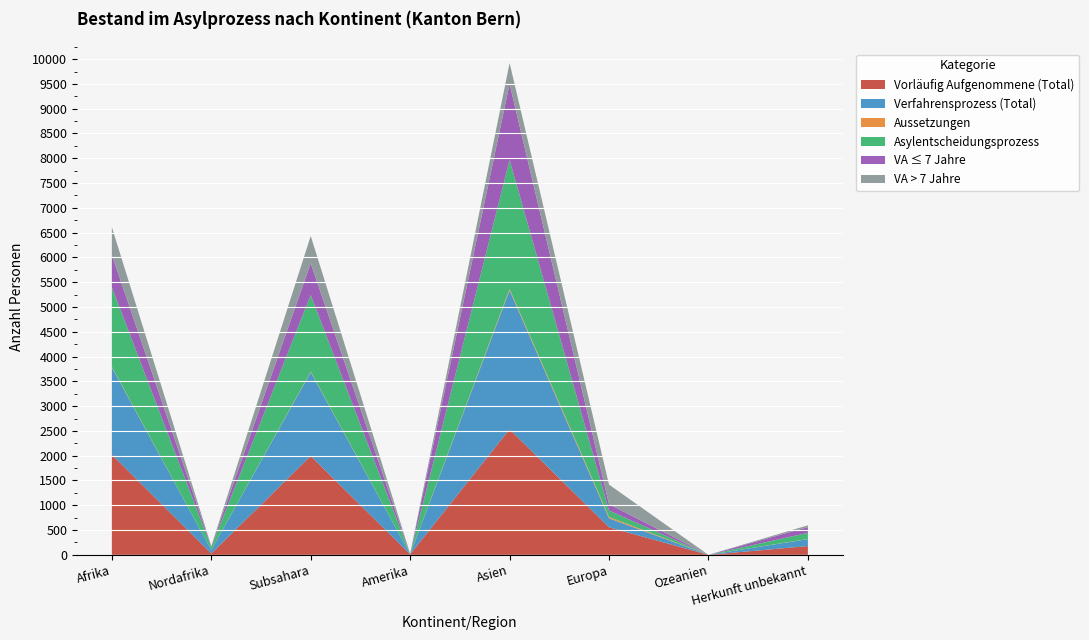

Reading right to left, what are all the values shown in this chart?

Vorläufig Aufgenommene (Total): Herkunft unbekannt=177	Ozeanien=0	Europa=556	Asien=2533	Amerika=11	Subsahara=1995	Nordafrika=26	Afrika=2021
Verfahrensprozess (Total): Herkunft unbekannt=140	Ozeanien=0	Europa=181	Asien=2802	Amerika=1	Subsahara=1690	Nordafrika=71	Afrika=1761
Aussetzungen: Herkunft unbekannt=3	Ozeanien=0	Europa=28	Asien=27	Amerika=0	Subsahara=11	Nordafrika=0	Afrika=11
Asylentscheidungsprozess: Herkunft unbekannt=123	Ozeanien=0	Europa=129	Asien=2605	Amerika=1	Subsahara=1545	Nordafrika=59	Afrika=1604
VA ≤ 7 Jahre: Herkunft unbekannt=116	Ozeanien=0	Europa=128	Asien=1535	Amerika=3	Subsahara=640	Nordafrika=14	Afrika=654
VA > 7 Jahre: Herkunft unbekannt=37	Ozeanien=0	Europa=395	Asien=420	Amerika=8	Subsahara=552	Nordafrika=7	Afrika=559